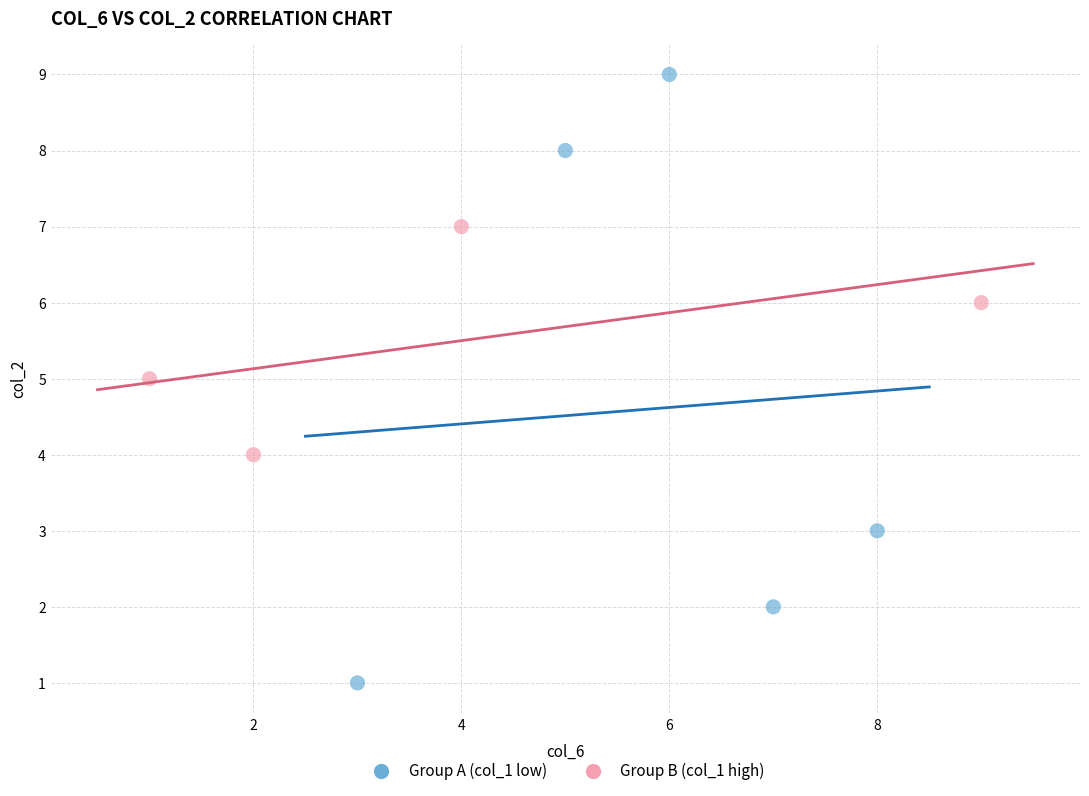

Which series reaches the maximum Y coordinate?

Group A (col_1 low)